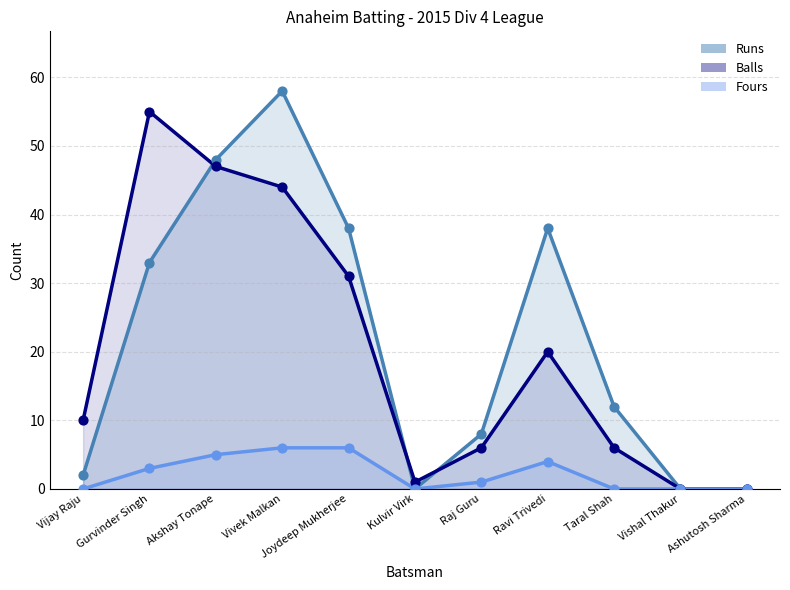

Which series has the largest total across all categories?

Runs